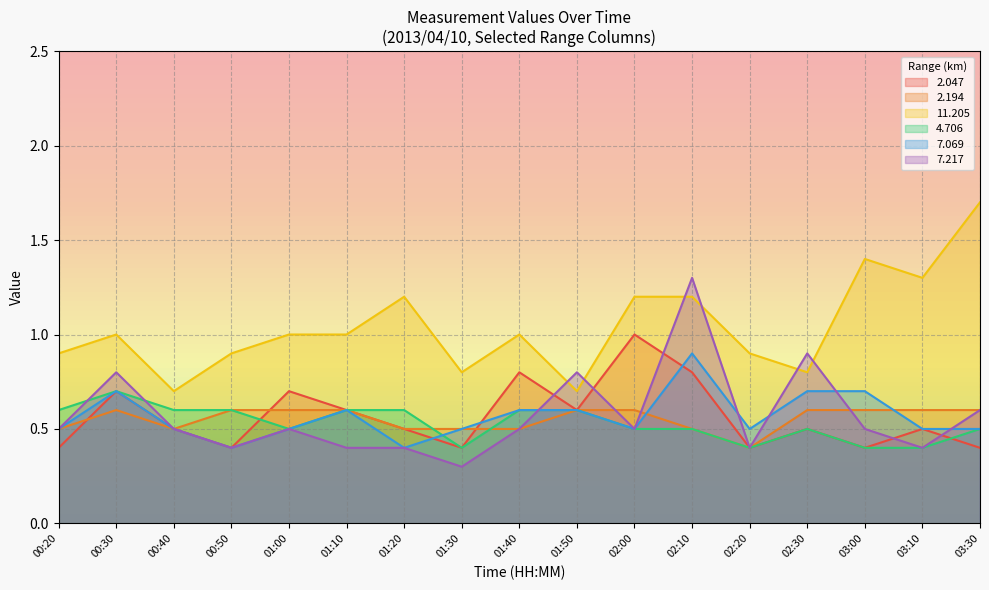

What value does the 2.047 series have at 01:40?

0.8